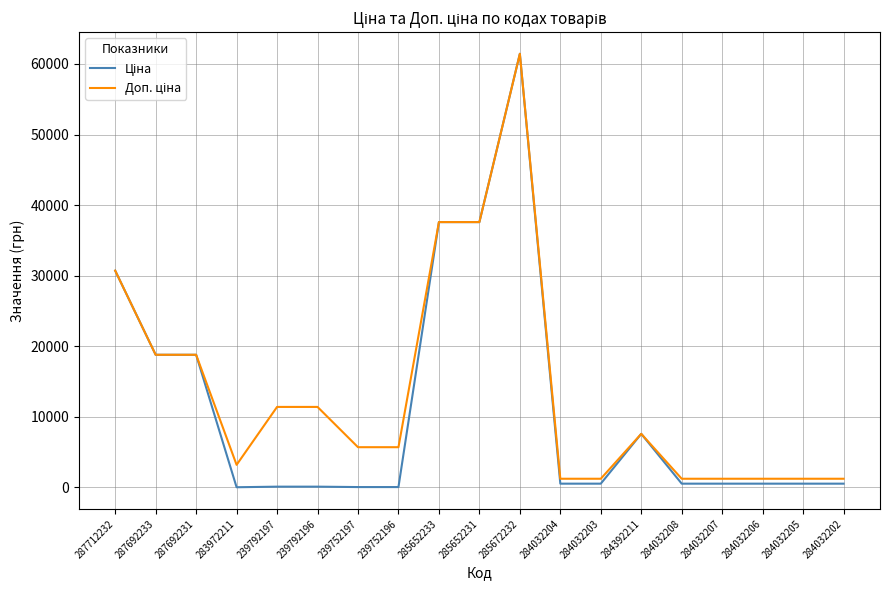

What is the maximum value shown in the chart?

61434.3